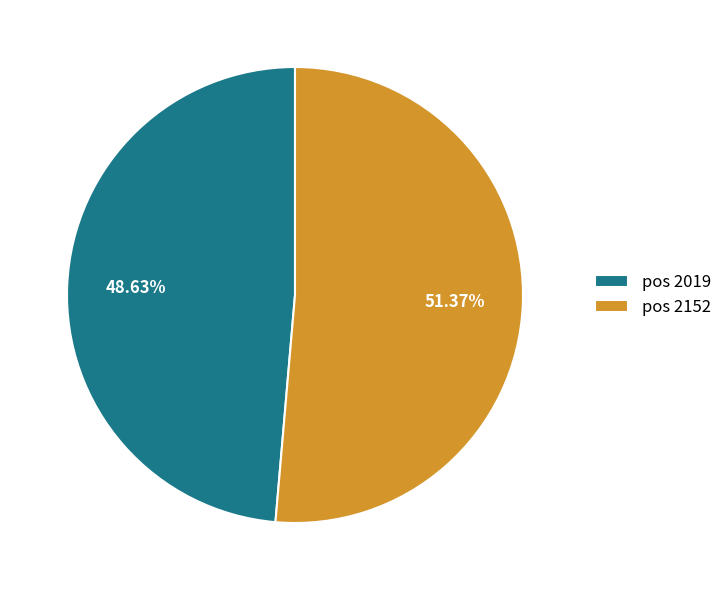

What is the smallest slice in the pie chart?

pos 2019